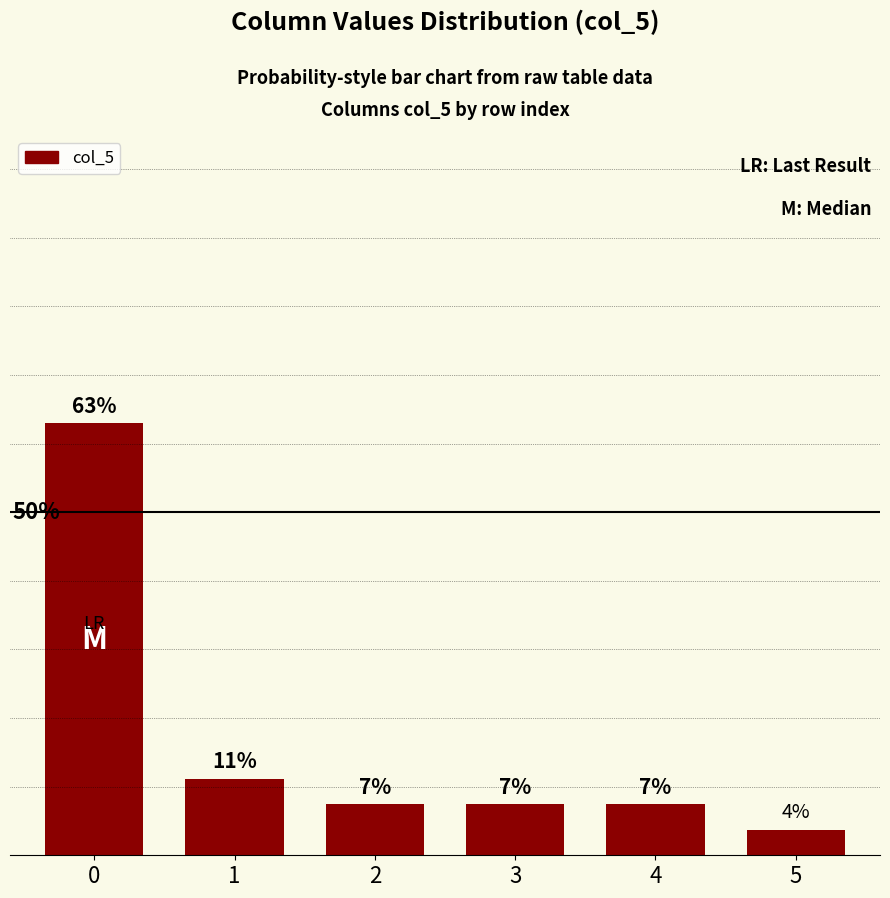

Does the chart contain any negative values?

No